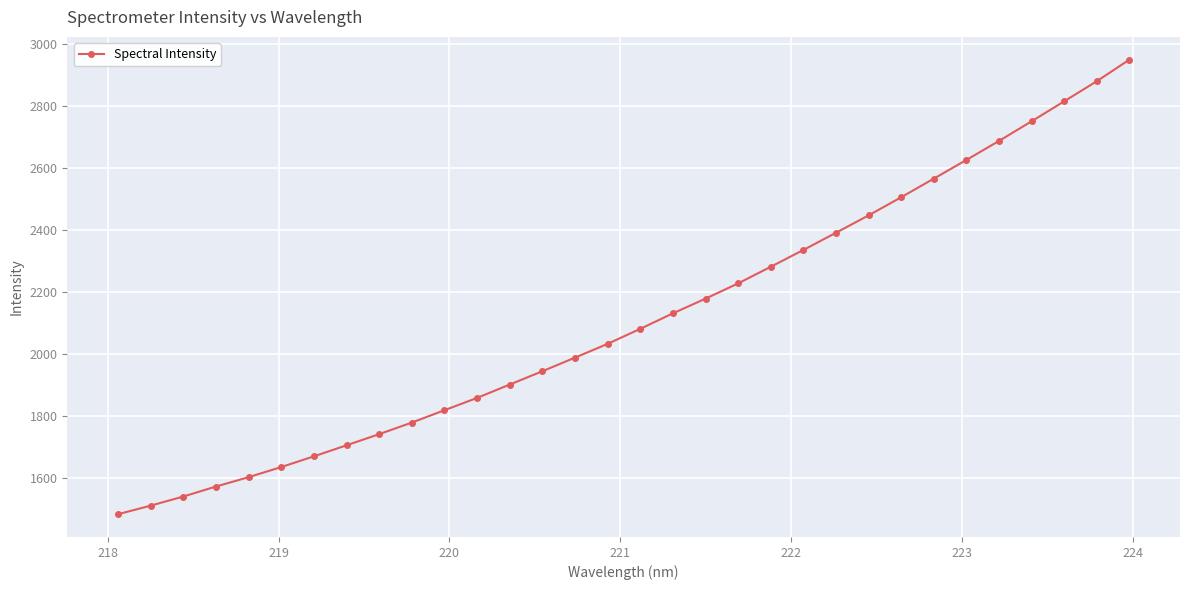

What is the minimum value shown in the chart?

1482.2